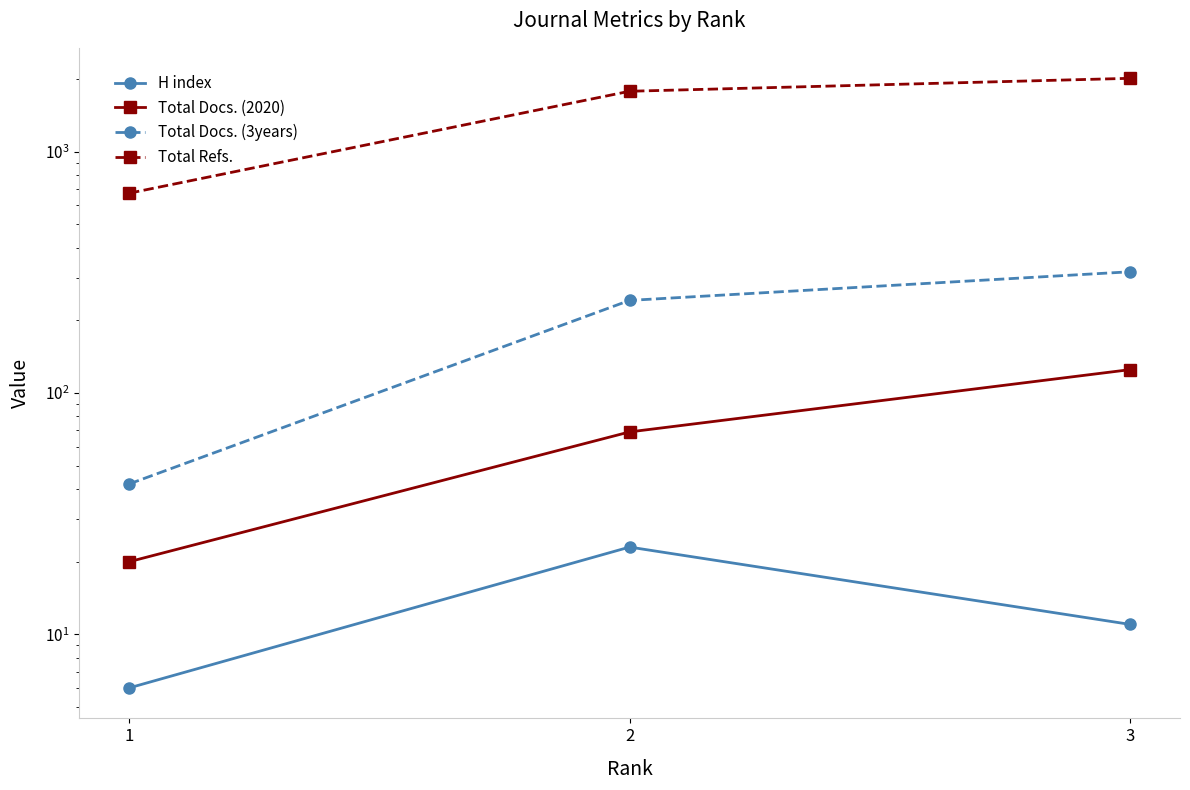

Read the Total Docs. (3years) value at 2, to the nearest 5.

240